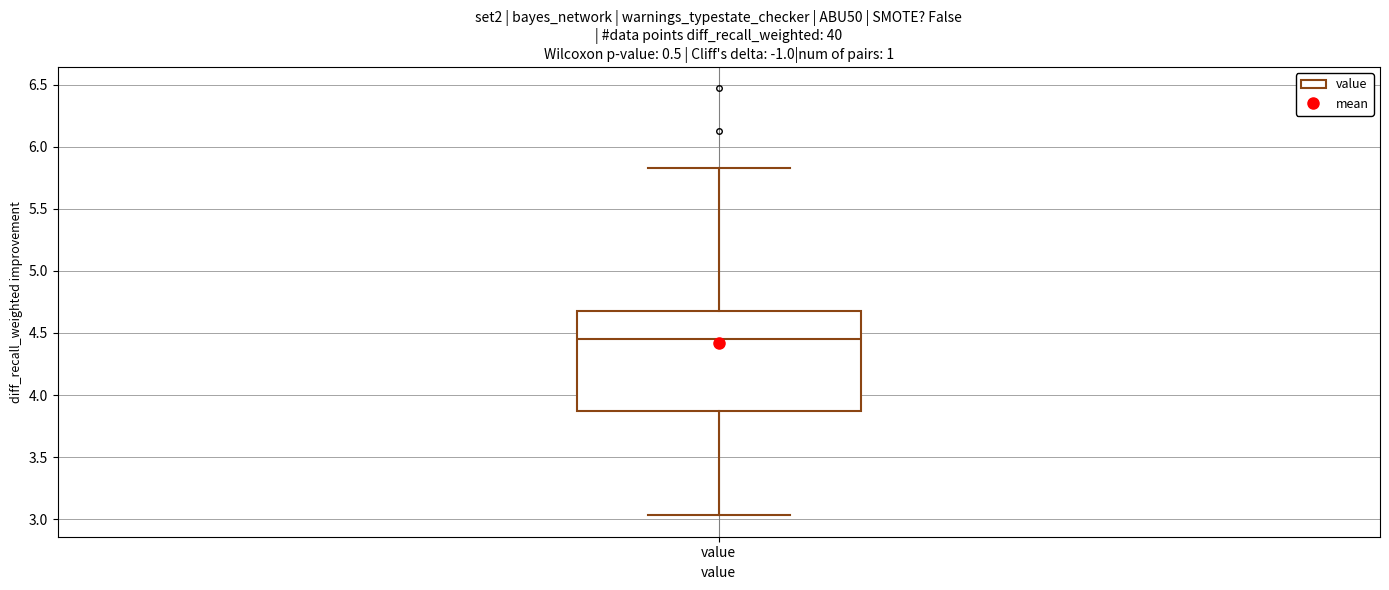

Read this box plot against the y-axis: the position of the median line, the range covered by the box, and the ends of both whiskers. The values are not printed on the chart, so give them approximately, as read against the axis.

median 4.45, box 3.90 to 4.70, whiskers 3.05 to 5.85